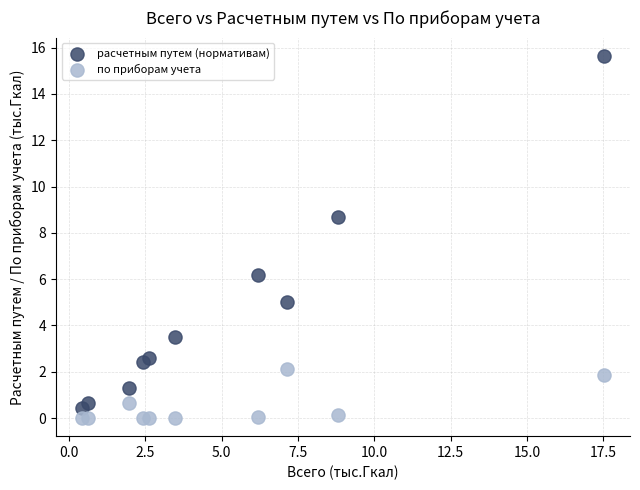

Across all series, what Y value is closest to 7?

6.2